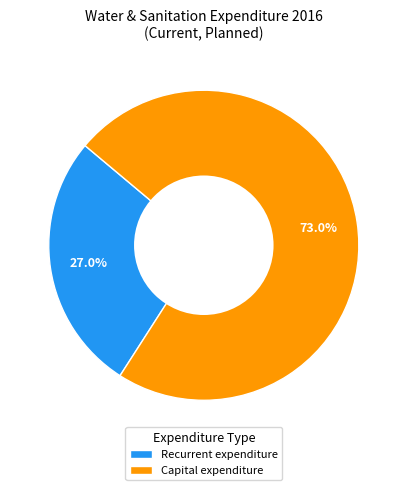

Which slice is the smallest?

Recurrent expenditure